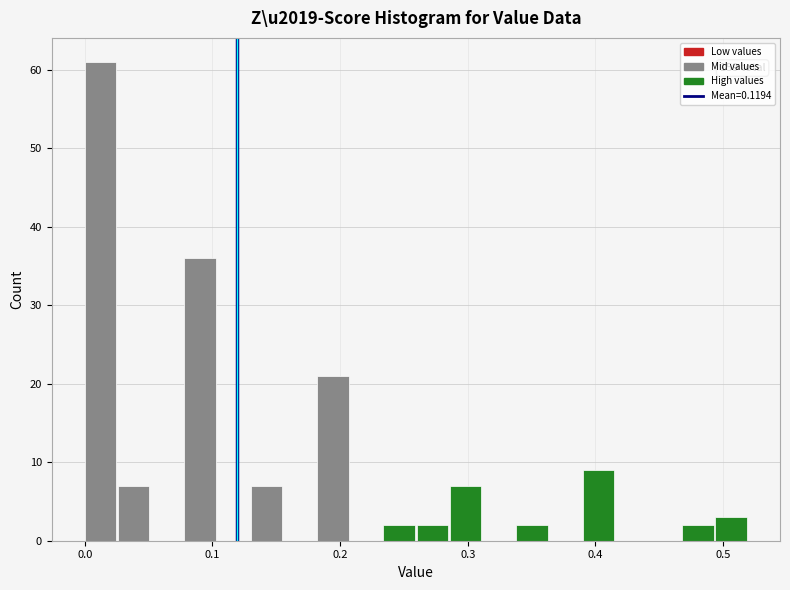

Around what value on the x-axis is the tallest bar? Give the approximate position of its centre, as read against the axis.

0.01